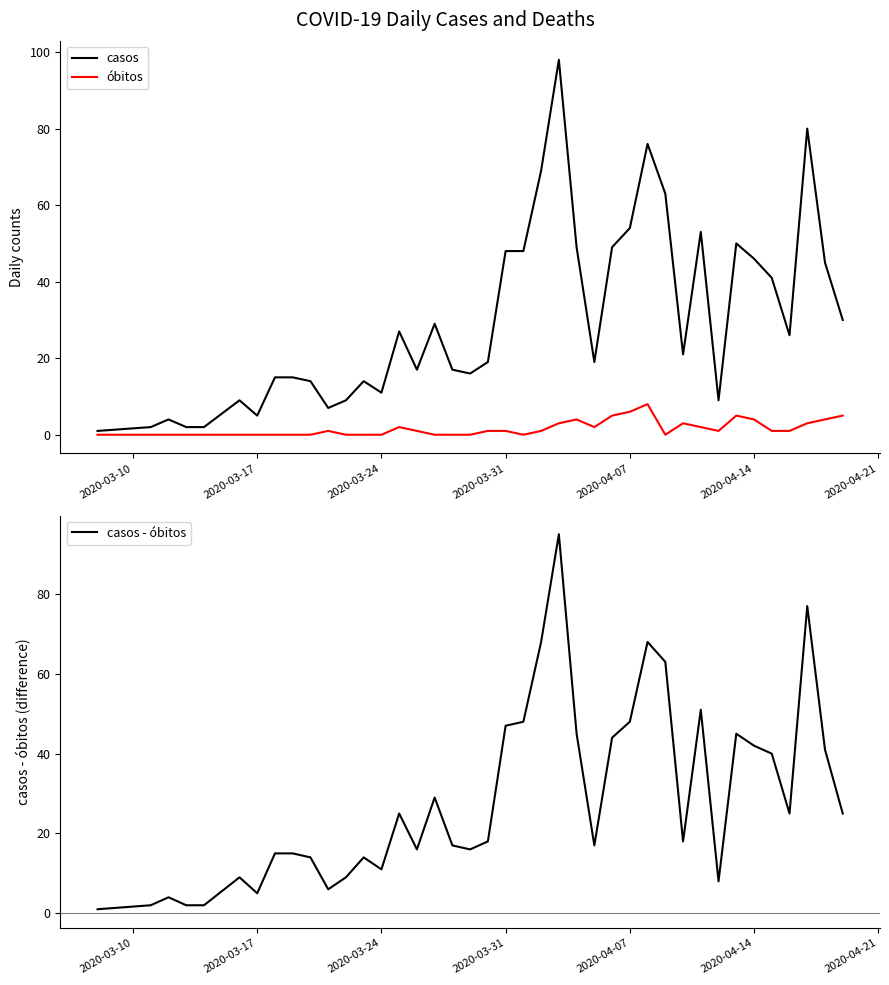

How many data points in casos are above 21?

19